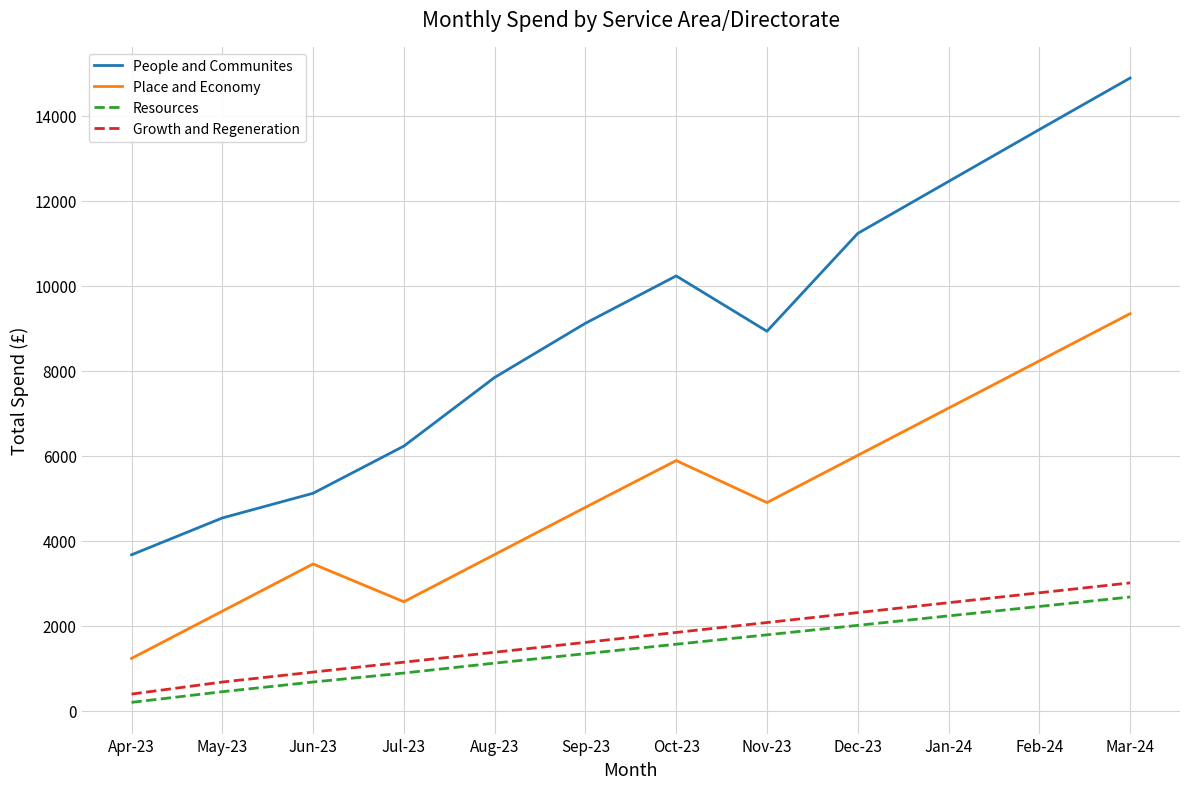

Which label corresponds to the smallest value in the chart?

Apr-23